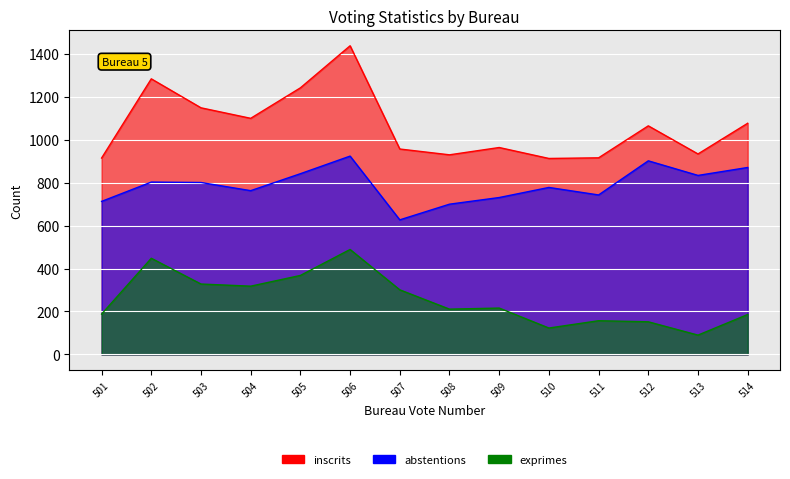

At 512, list the series in order from smallest to largest.

exprimes, abstentions, inscrits